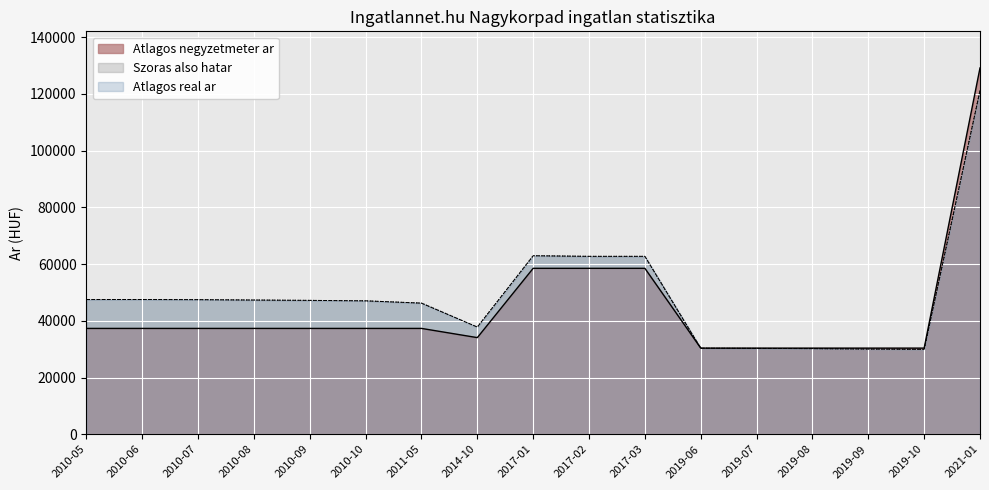

Which has a higher value, 2021-01 or 2014-10?

2021-01